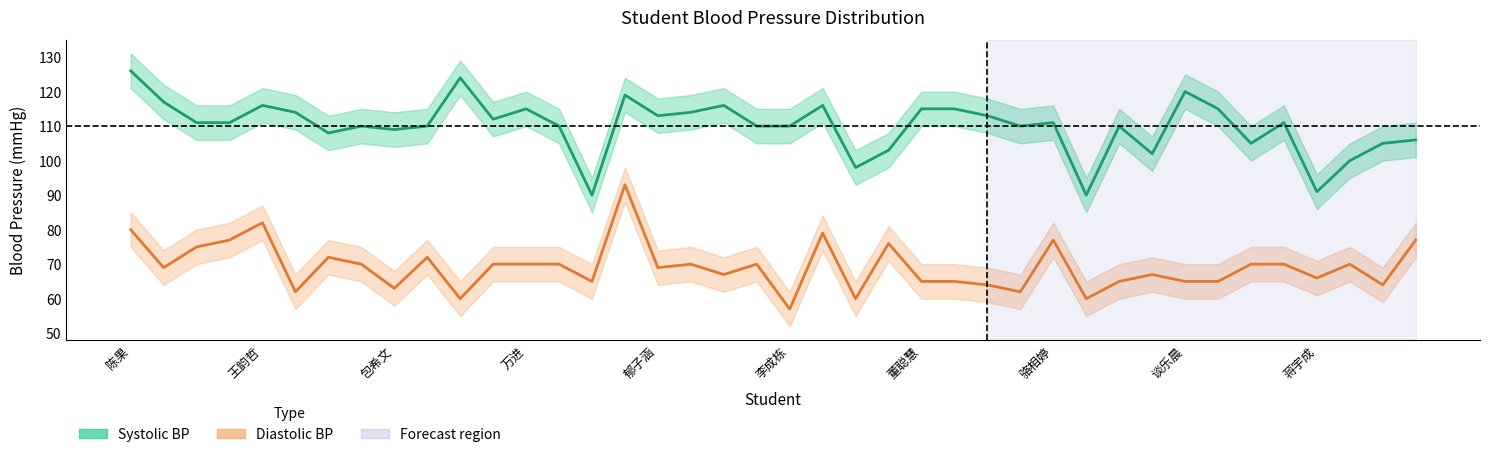

At which label does Systolic BP reach its minimum?

14